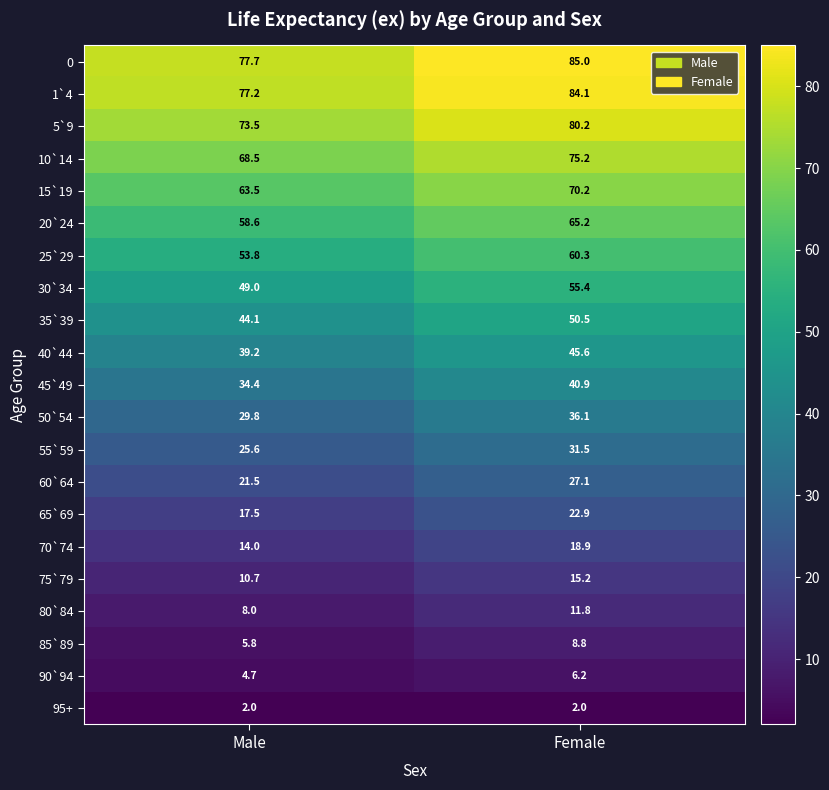

What is the total value across all series at Female?

893.1